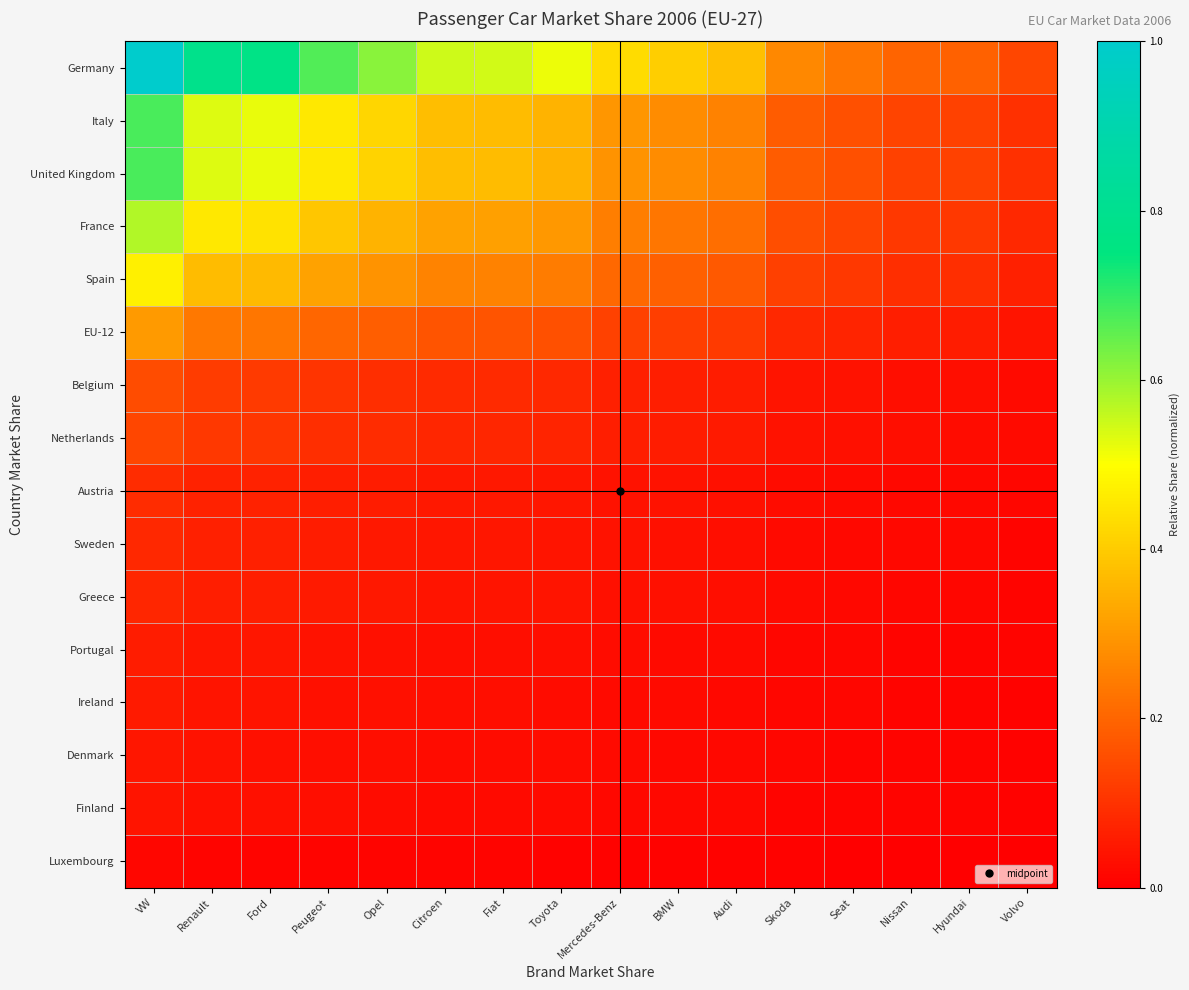

Which series has the largest total across all categories?

Germany